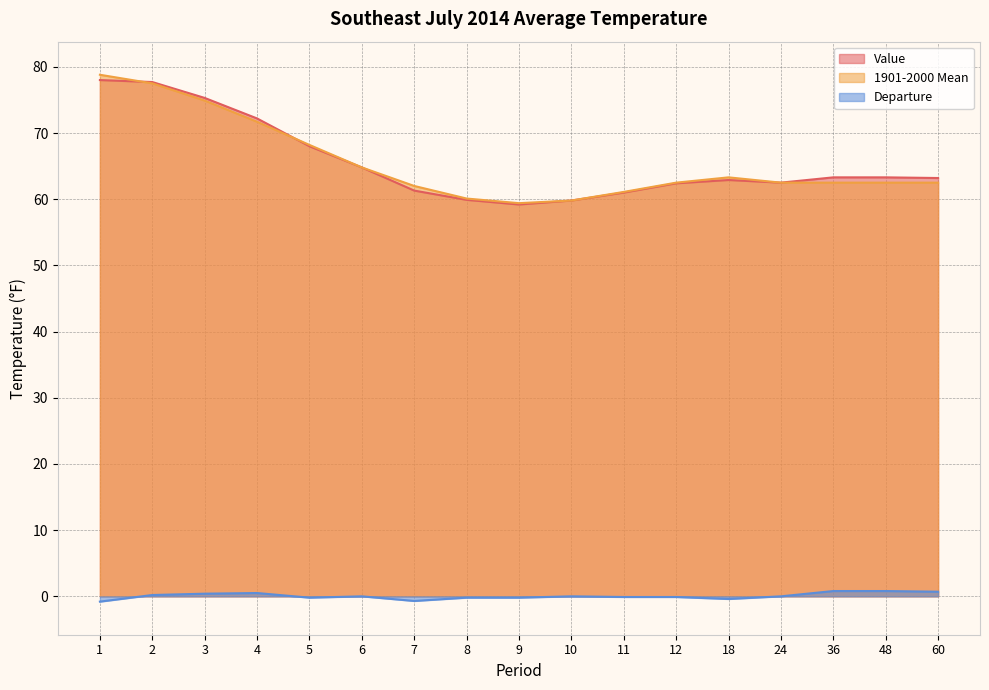

True or false: Value has more than 0 points higher than both neighbors.

True